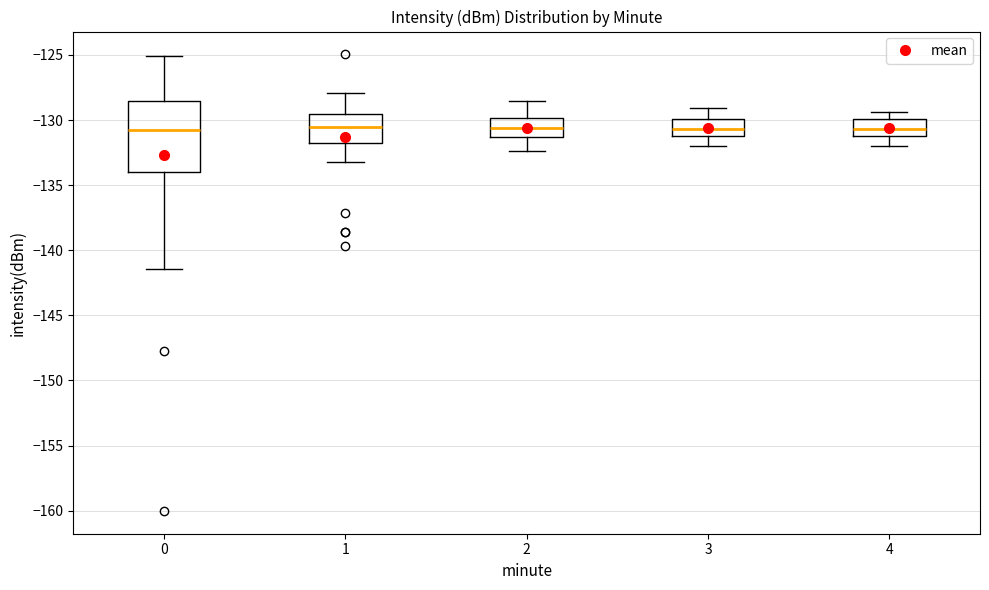

Reading left to right, read every box against the y-axis: the position of its median line, the range the box covers, and the ends of its whiskers. The values are not printed on the chart, so give them approximately, as read against the axis.

0: median -131.0, box -134.0 to -128.5, whiskers -141.5 to -125.0
1: median -130.5, box -132.0 to -129.5, whiskers -133.0 to -128.0
2: median -130.5, box -131.5 to -130.0, whiskers -132.5 to -128.5
3: median -130.5, box -131.0 to -130.0, whiskers -132.0 to -129.0
4: median -130.5, box -131.0 to -130.0, whiskers -132.0 to -129.5